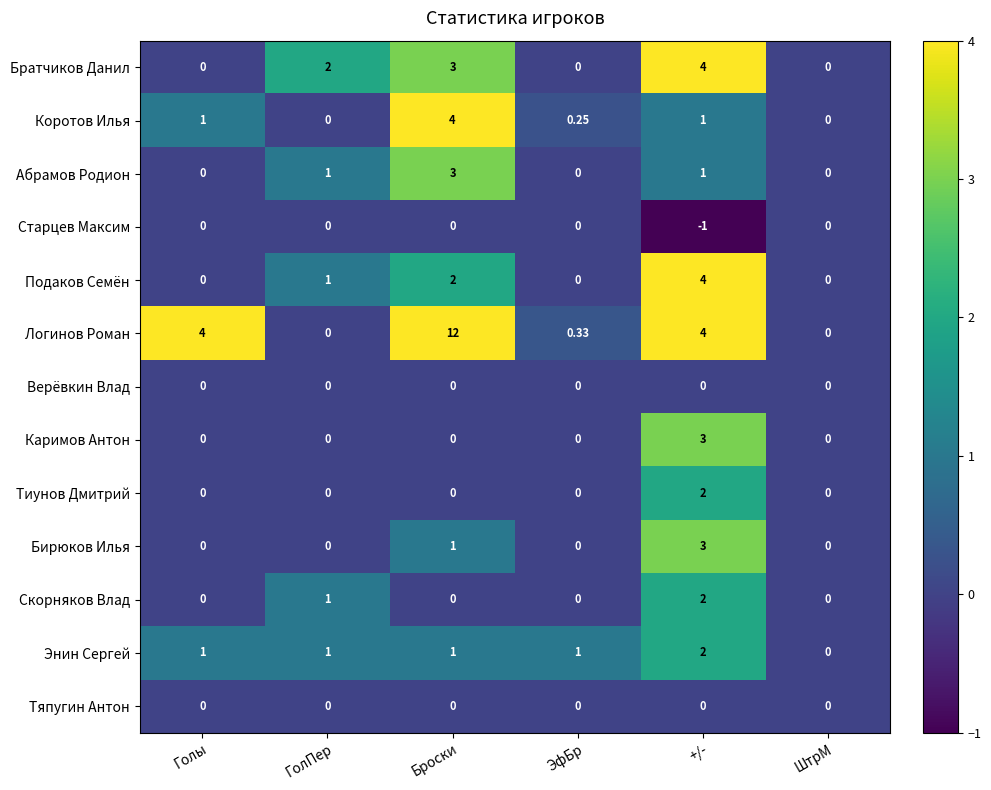

Which series has the largest total across all categories?

Логинов Роман